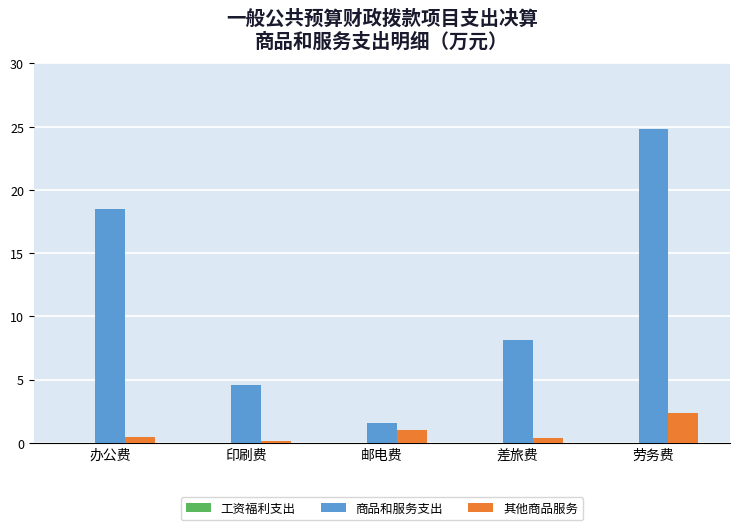

How many series are shown in this chart?

2